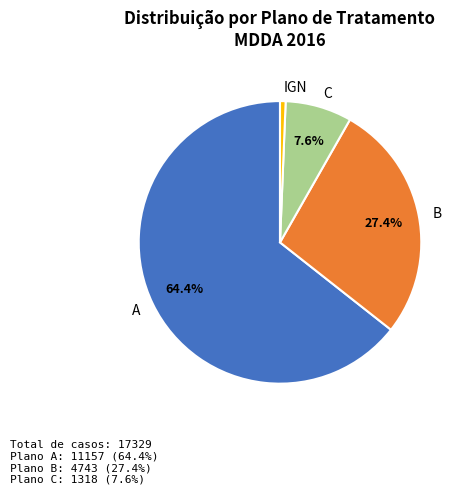

How many segments does this pie chart have?

4